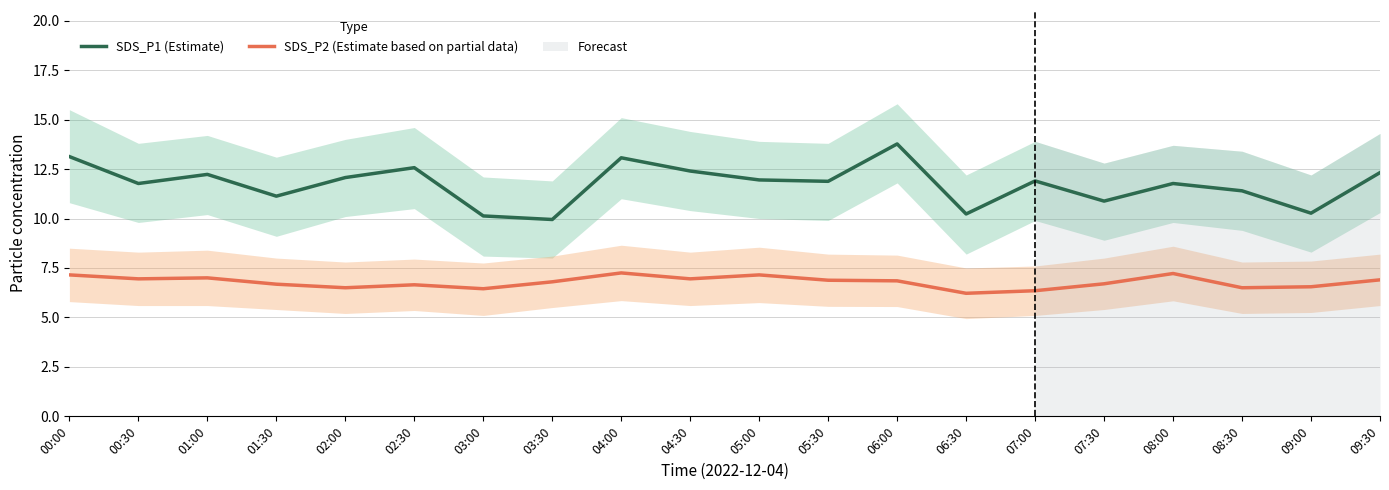

What is the value of the SDS_P2 (Estimate based on partial data) point at the 1st from the left?

7.2